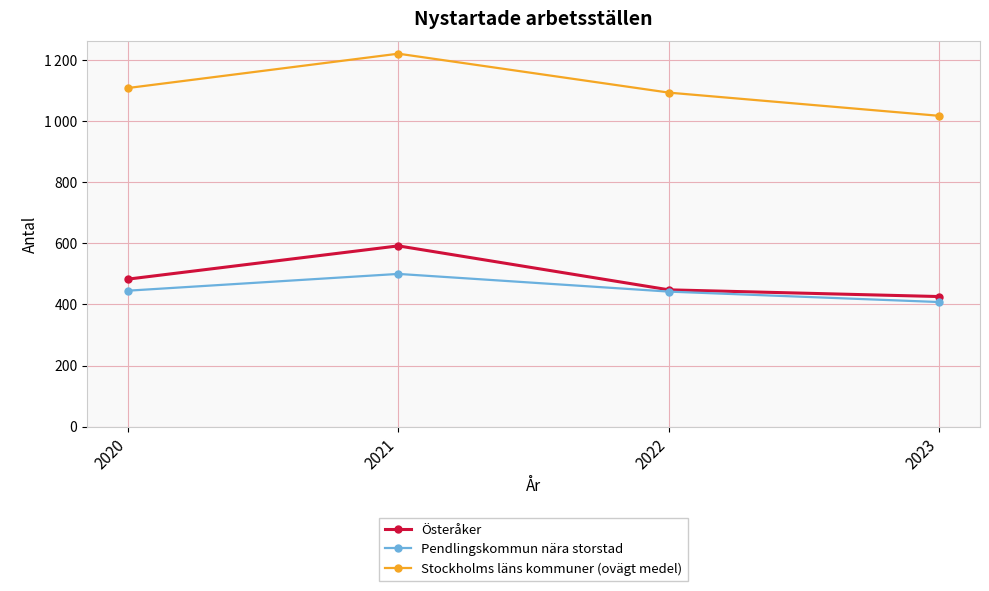

What is the difference between the maximum and minimum values in the Pendlingskommun nära storstad series?

92.2